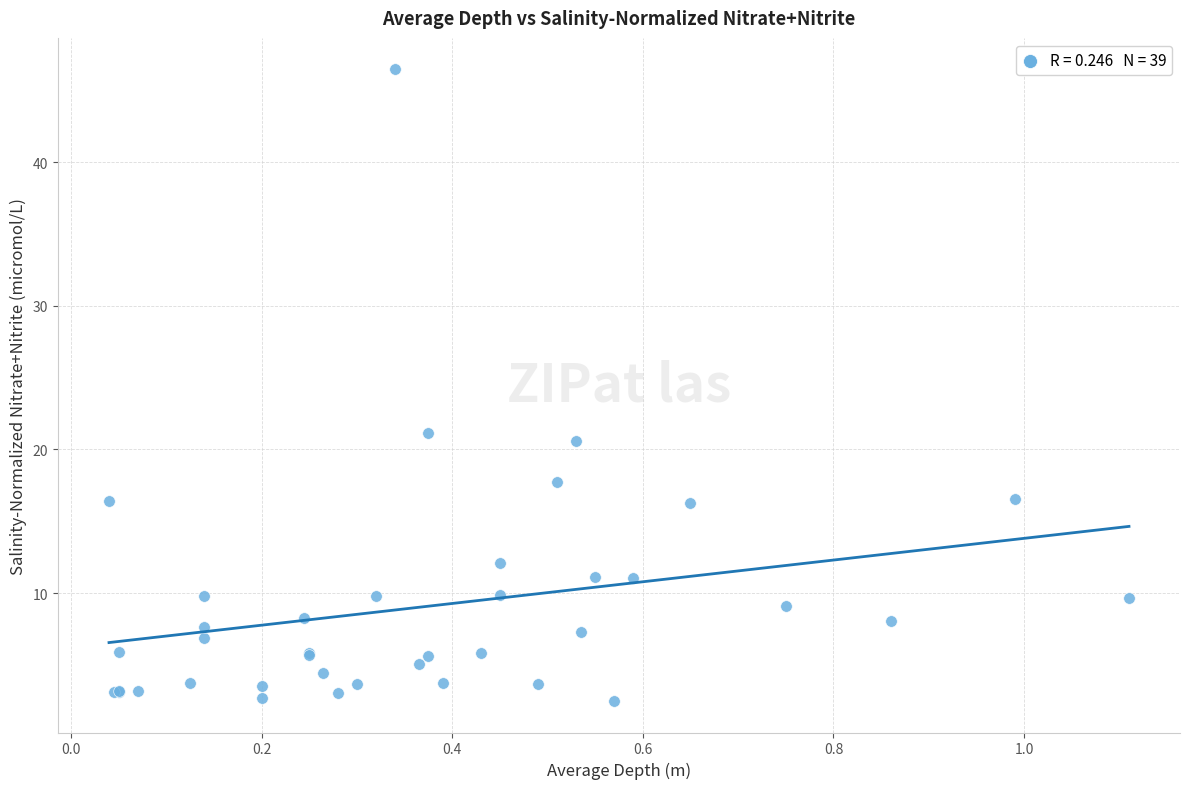

What Y value in the scatter plot is closest to 24?

21.2